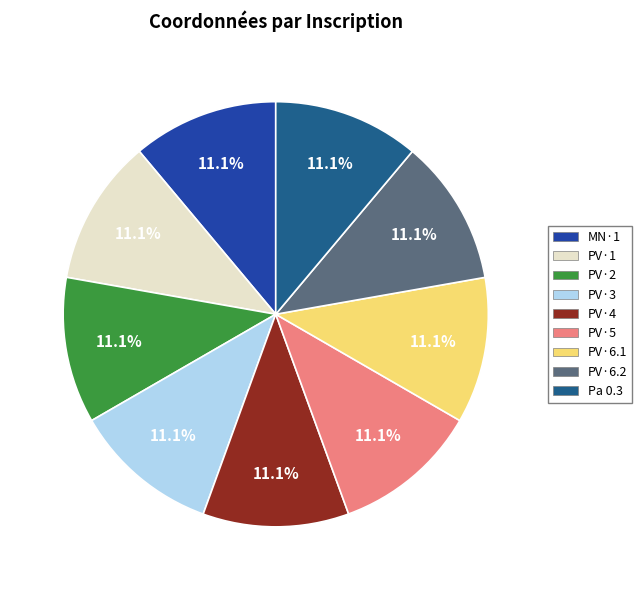

How many segments does this pie chart have?

9